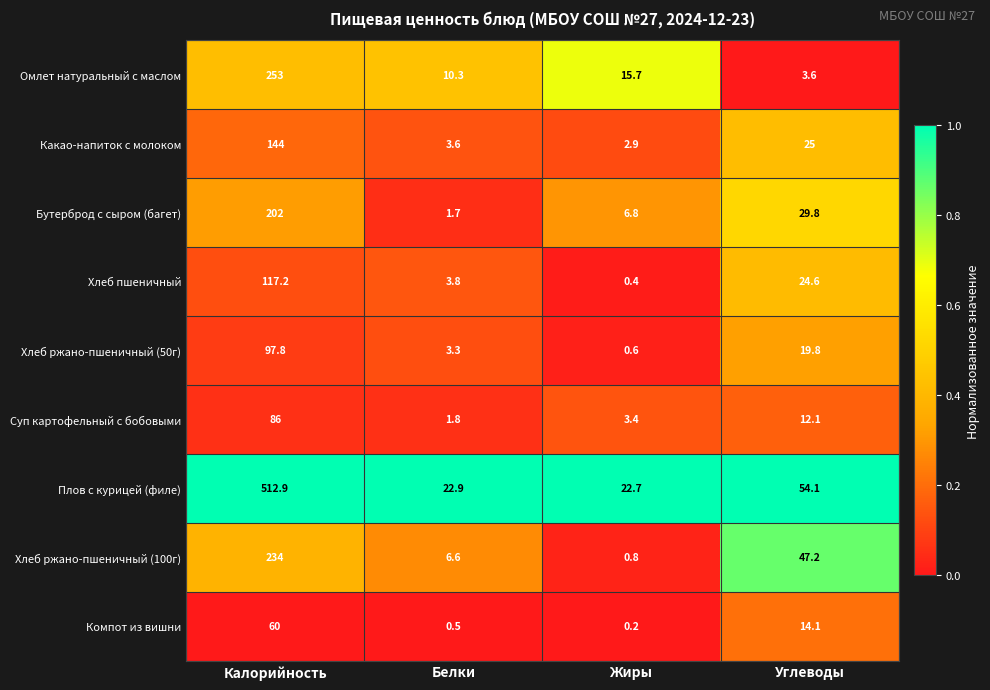

What is the minimum value for Хлеб ржано-пшеничный (50г)?

0.6